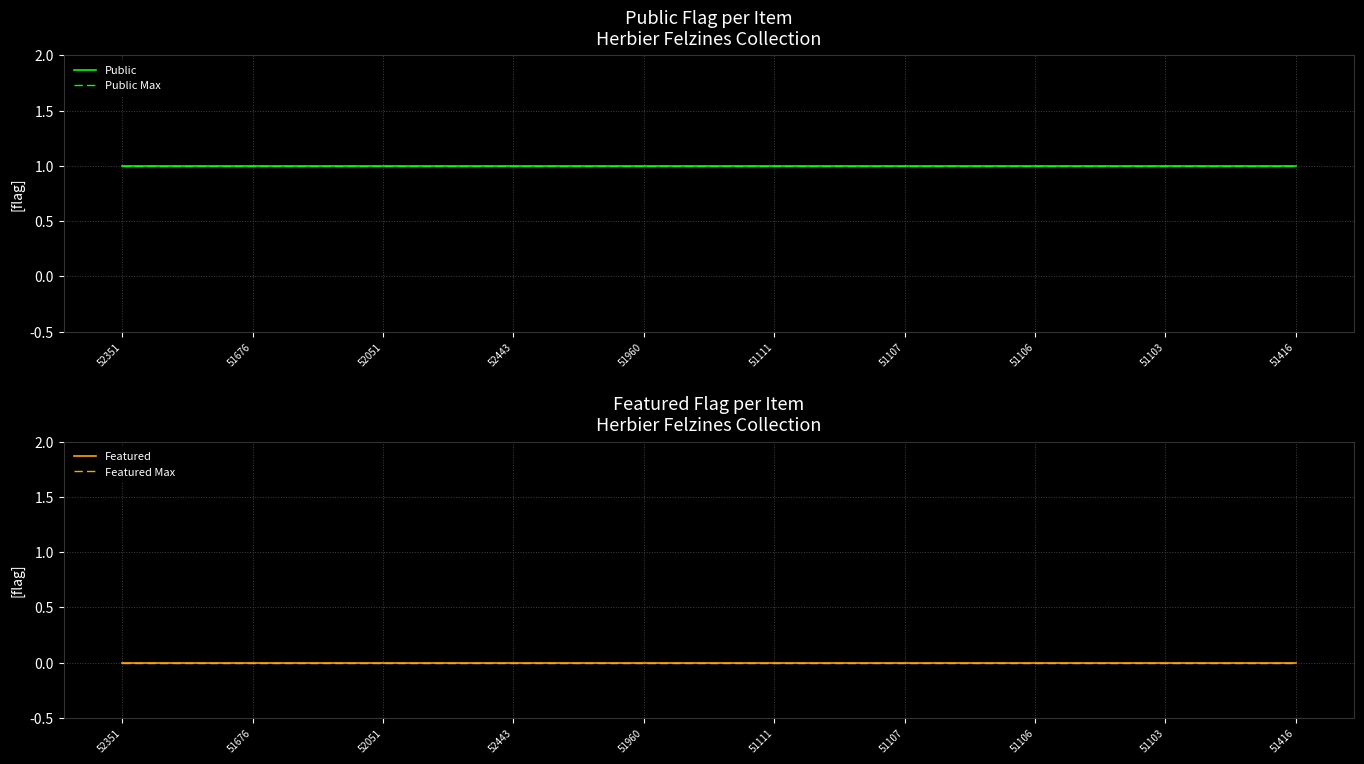

What position from the right is 51416?

1